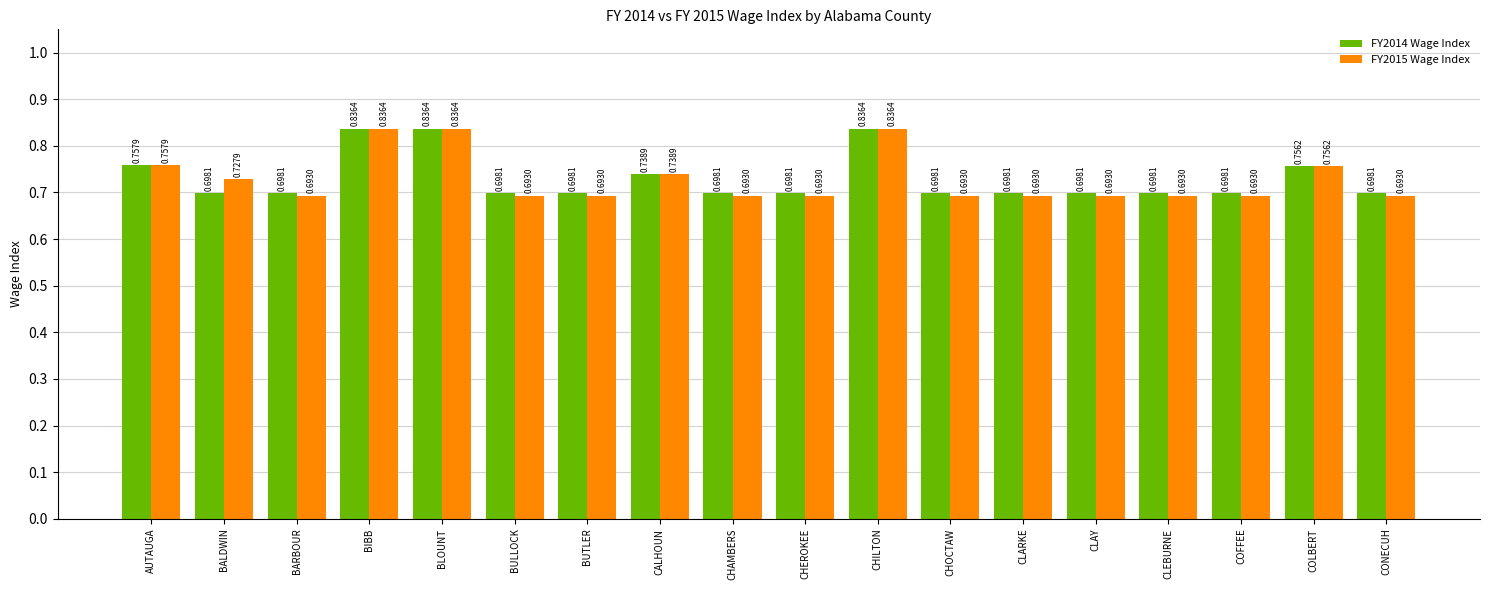

Which series has the widest spread of values?

FY2015 Wage Index